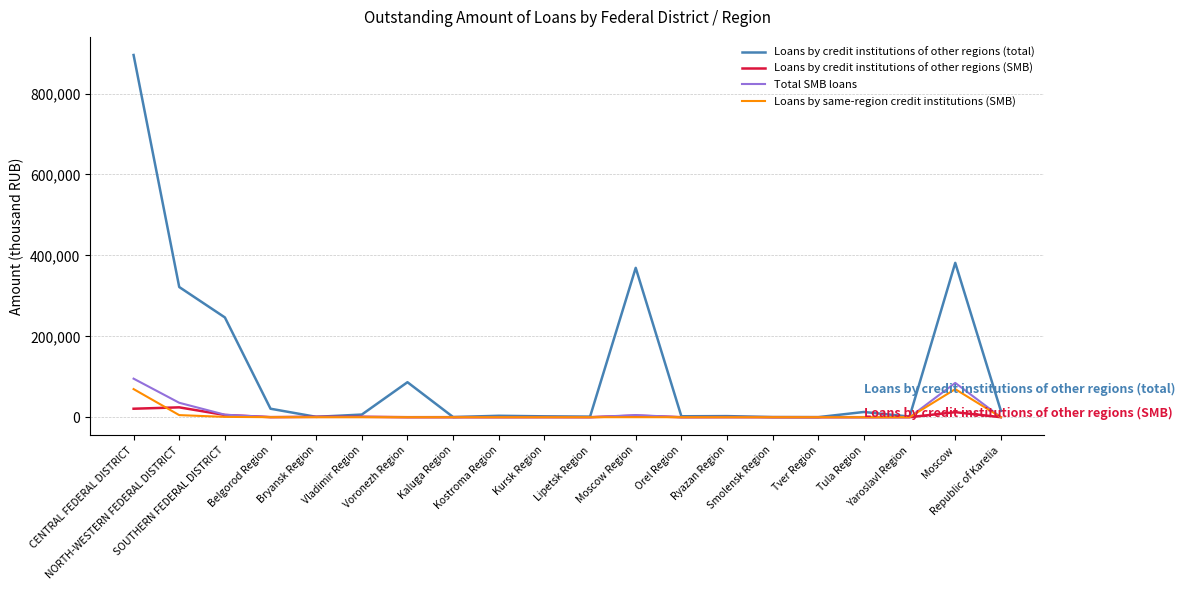

What is the maximum value shown in the chart?

895429